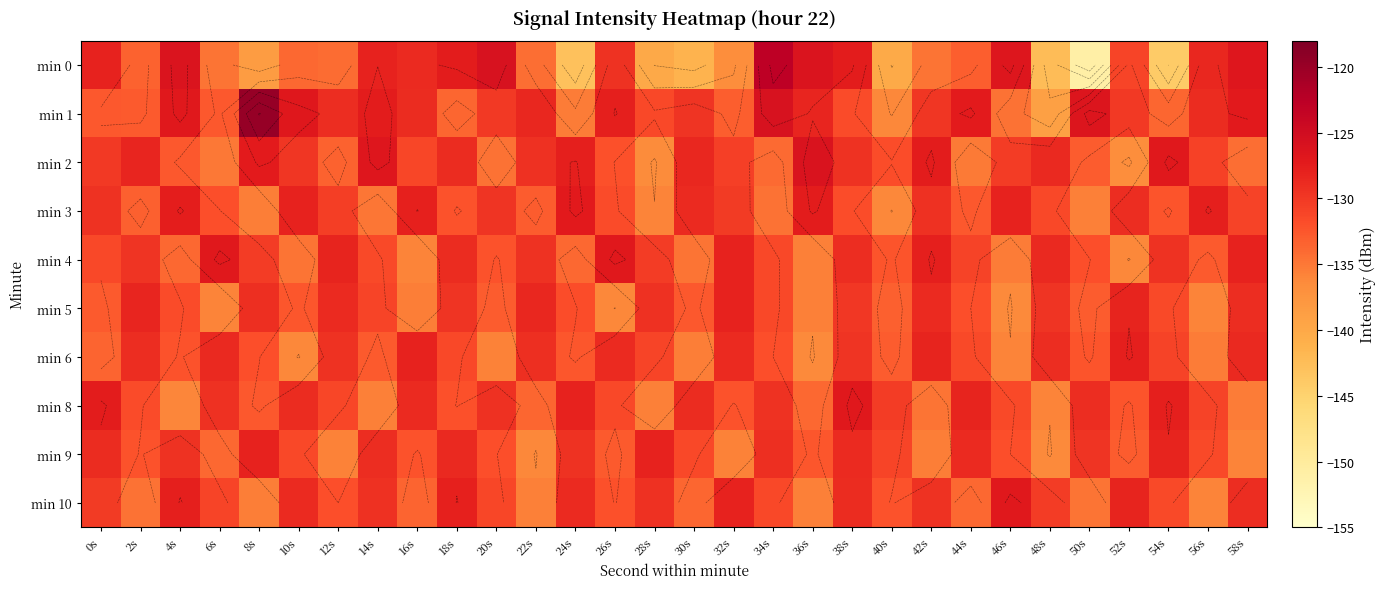

True or false: min 9 has a value of -229.4 at 0s.

False